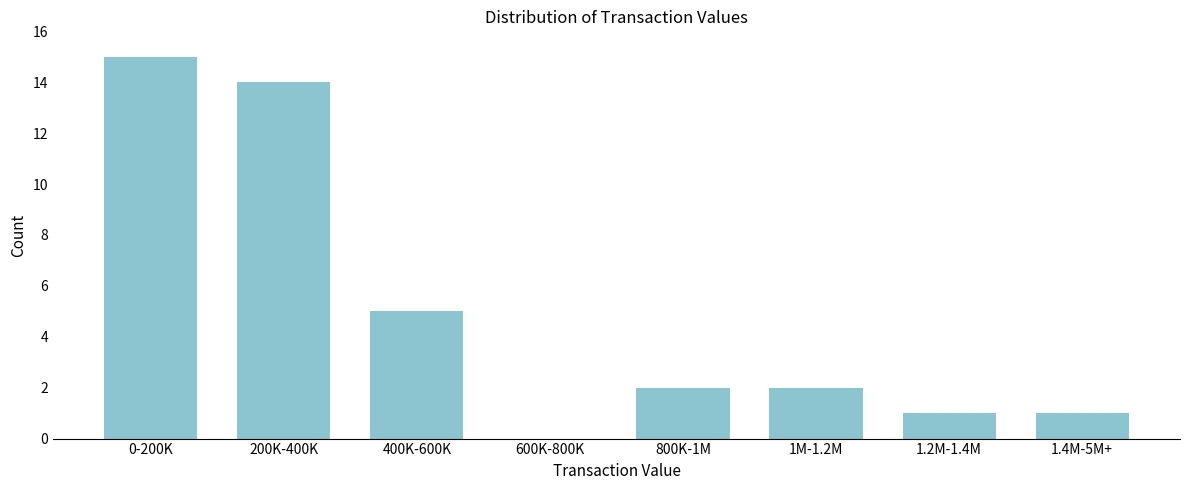

Reading left to right, list all the values displayed in this chart.

0-200K=15	200K-400K=14	400K-600K=5	600K-800K=0	800K-1M=2	1M-1.2M=2	1.2M-1.4M=1	1.4M-5M+=1